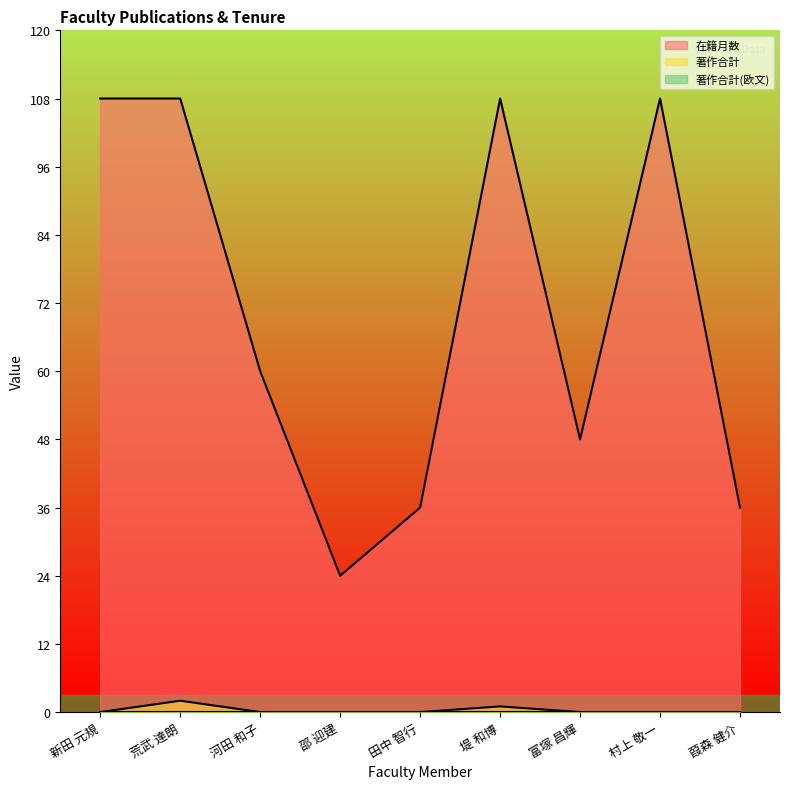

True or false: 著作合計 and 在籍月数 intersect in this chart.

False